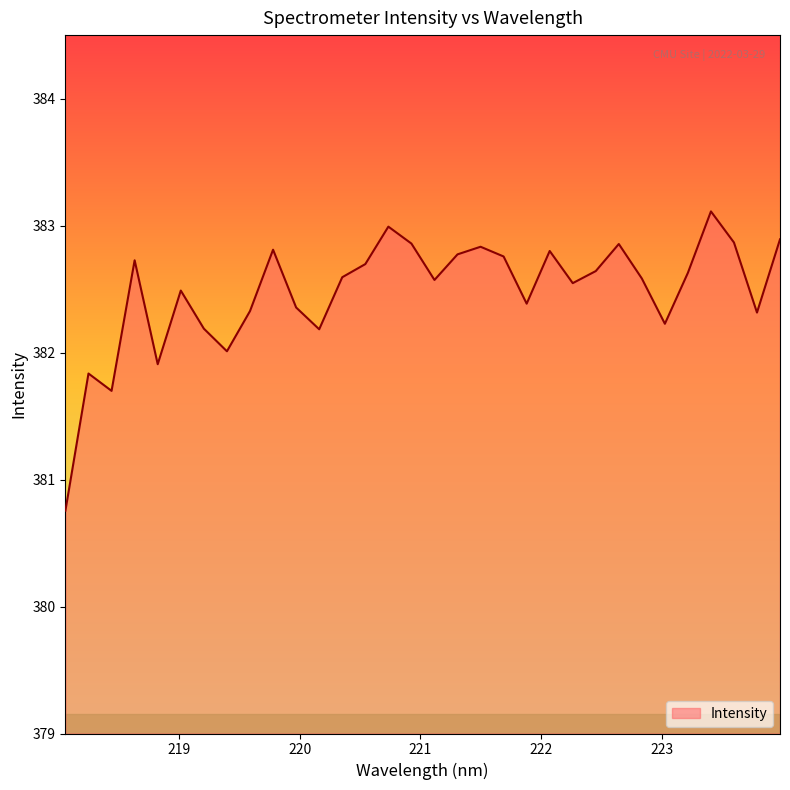

What is the minimum value shown in the chart?

380.8